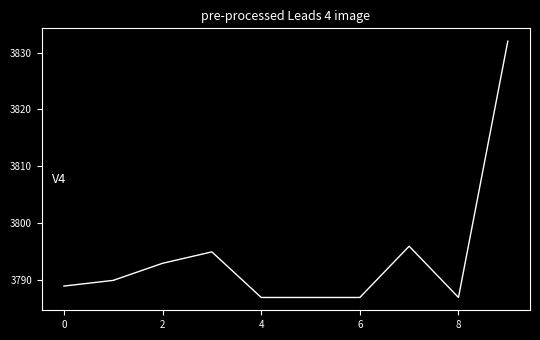

What is the minimum value shown in the chart?

3787